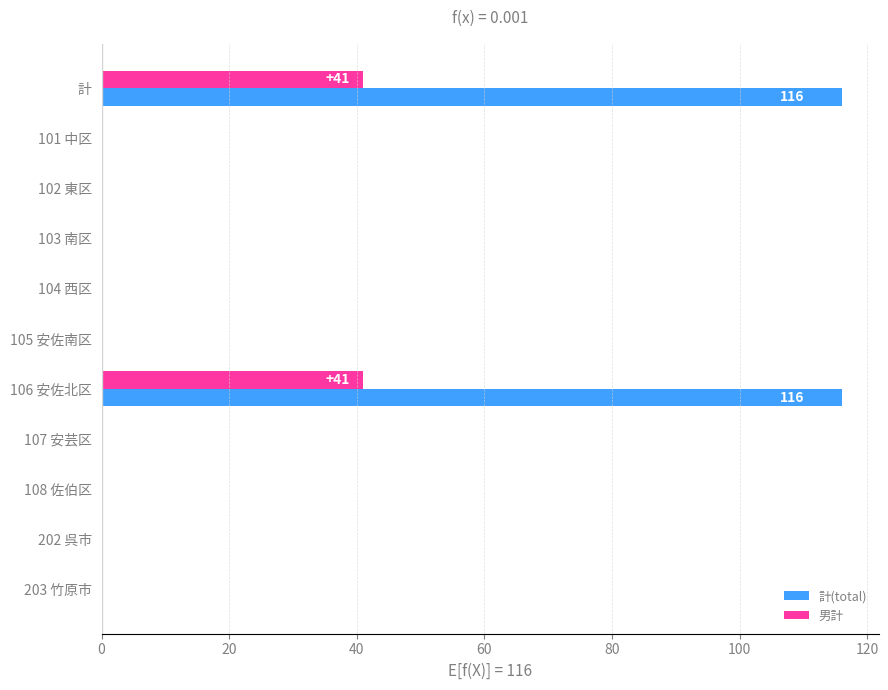

Which series changed the most between 102 東区 and 106 安佐北区?

計(total)